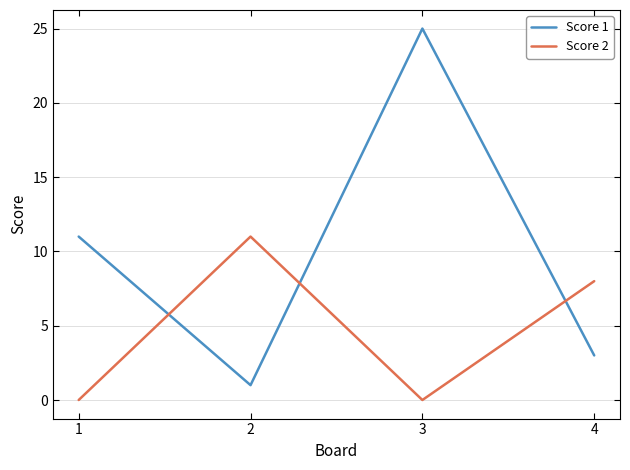

Which series has the largest range (max minus min)?

Score 1